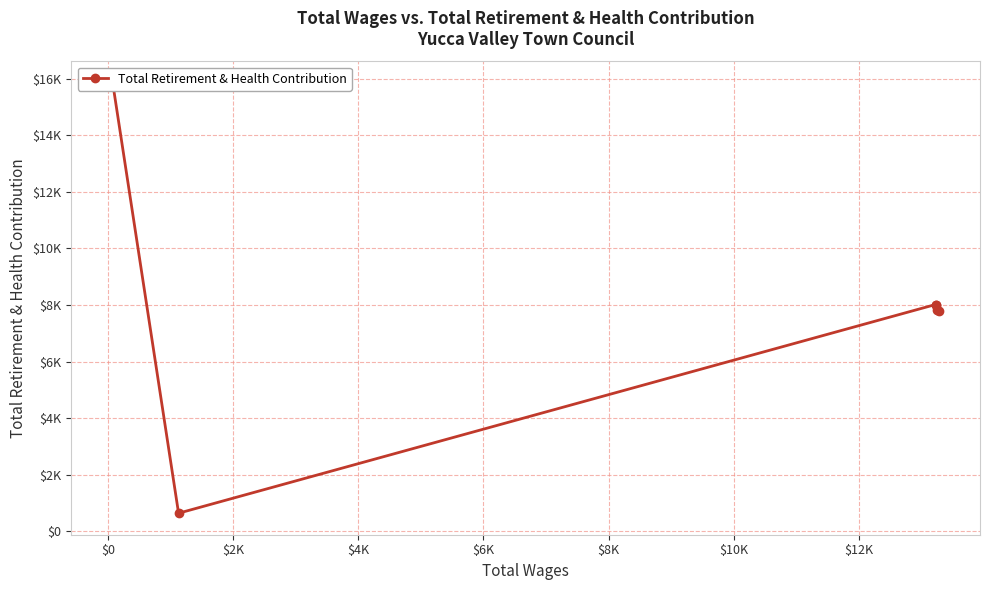

How many lines are shown in the chart?

1